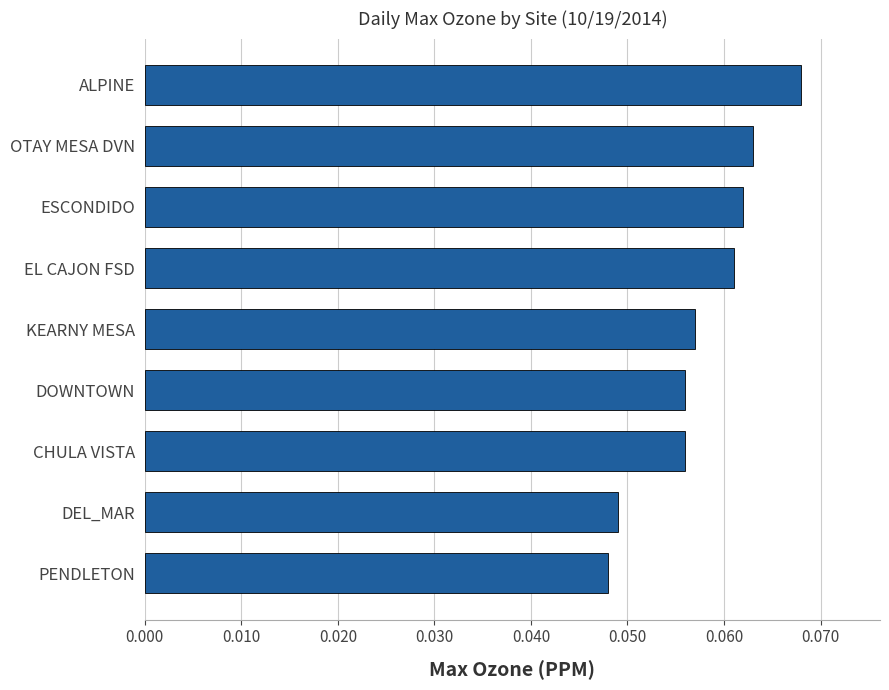

At which category does the chart reach its peak across all series?

ALPINE